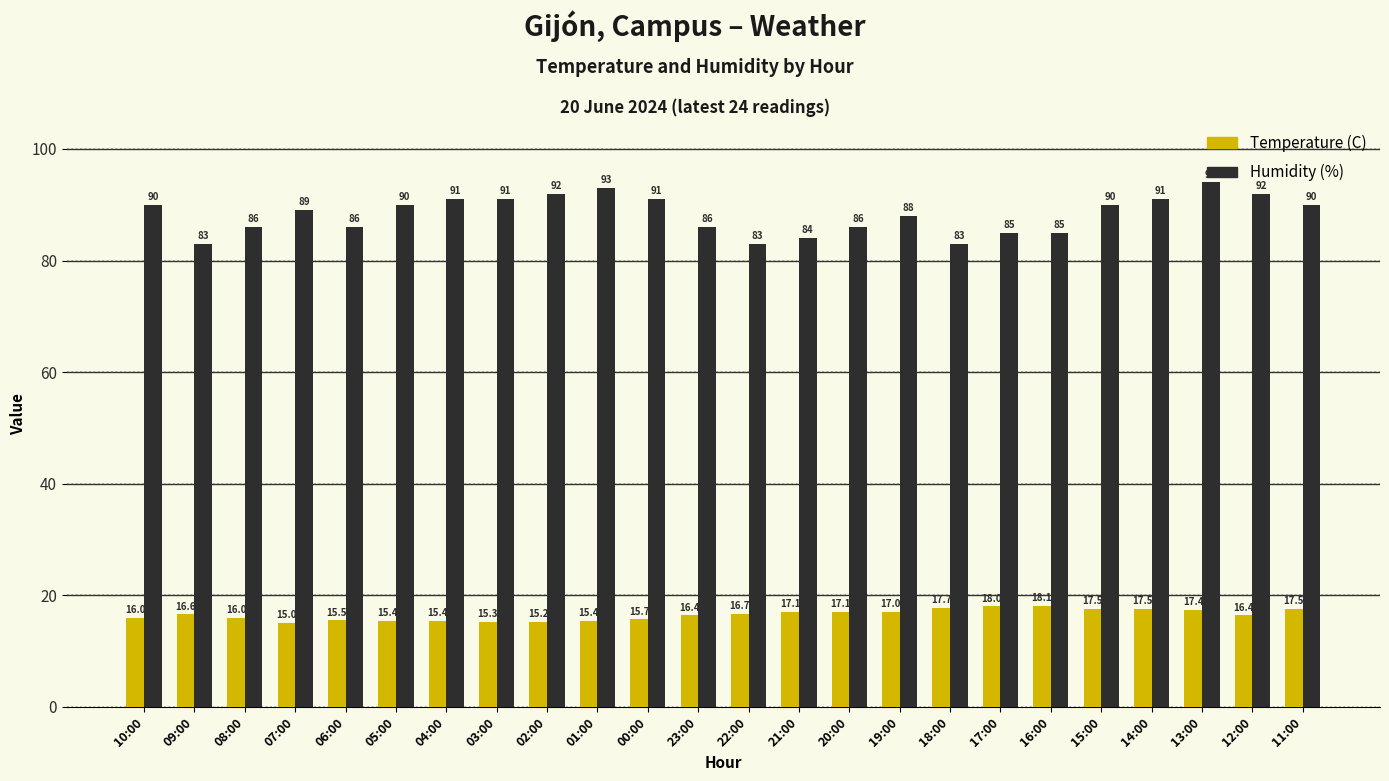

The value of Temperature (C) at 21:00 is 8.5. True or false?

False